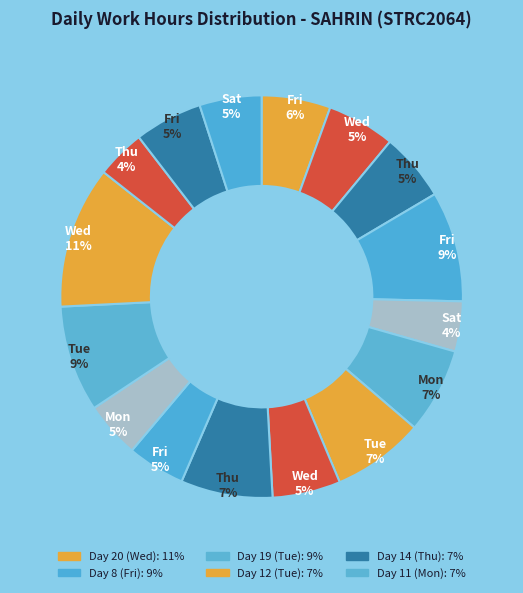

How many segments does this pie chart have?

16